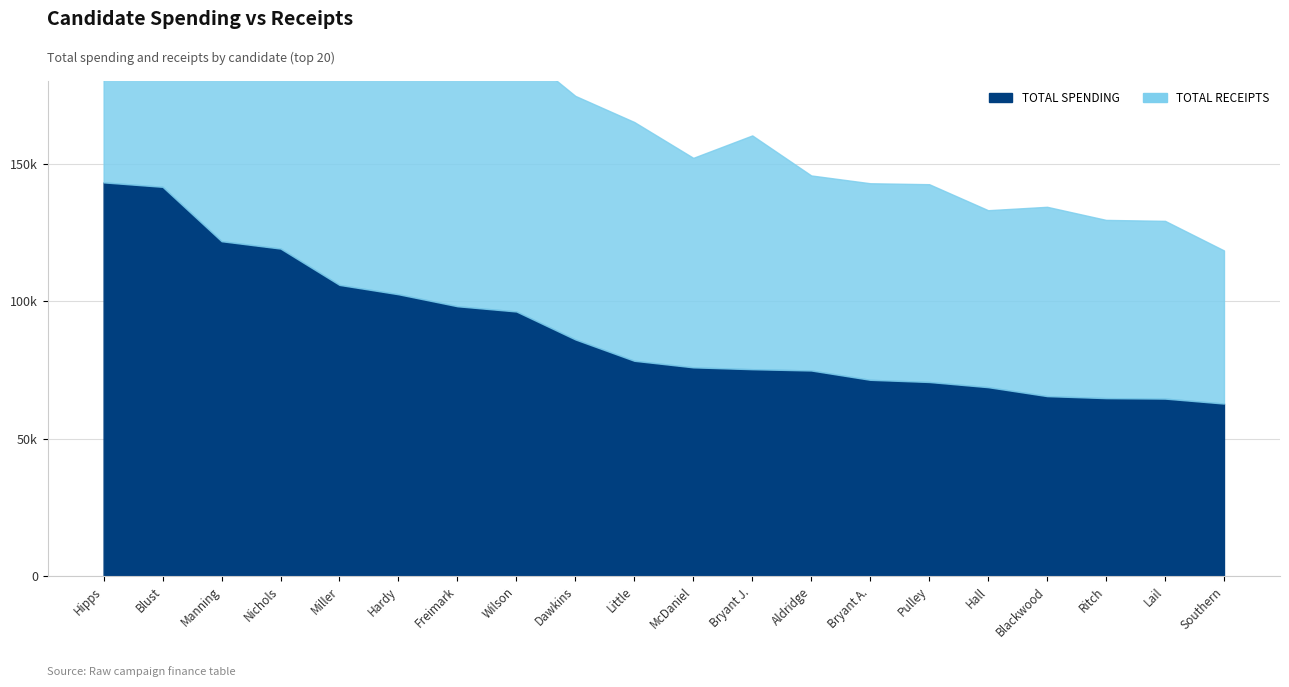

Reading left to right, transcribe all the data shown in this chart.

TOTAL SPENDING: 143164	141549	121784	119111	105906	102507	98151	96249	86090	78332	75947	75275	74806	71421	70628	68742	65497	64762	64590	62787
TOTAL RECEIPTS: 165383	140725	94727	116054	105906	112081	101622	95753	88497	86756	76127	84945	70870	71421	71871	64305	68788	64762	64590	55635